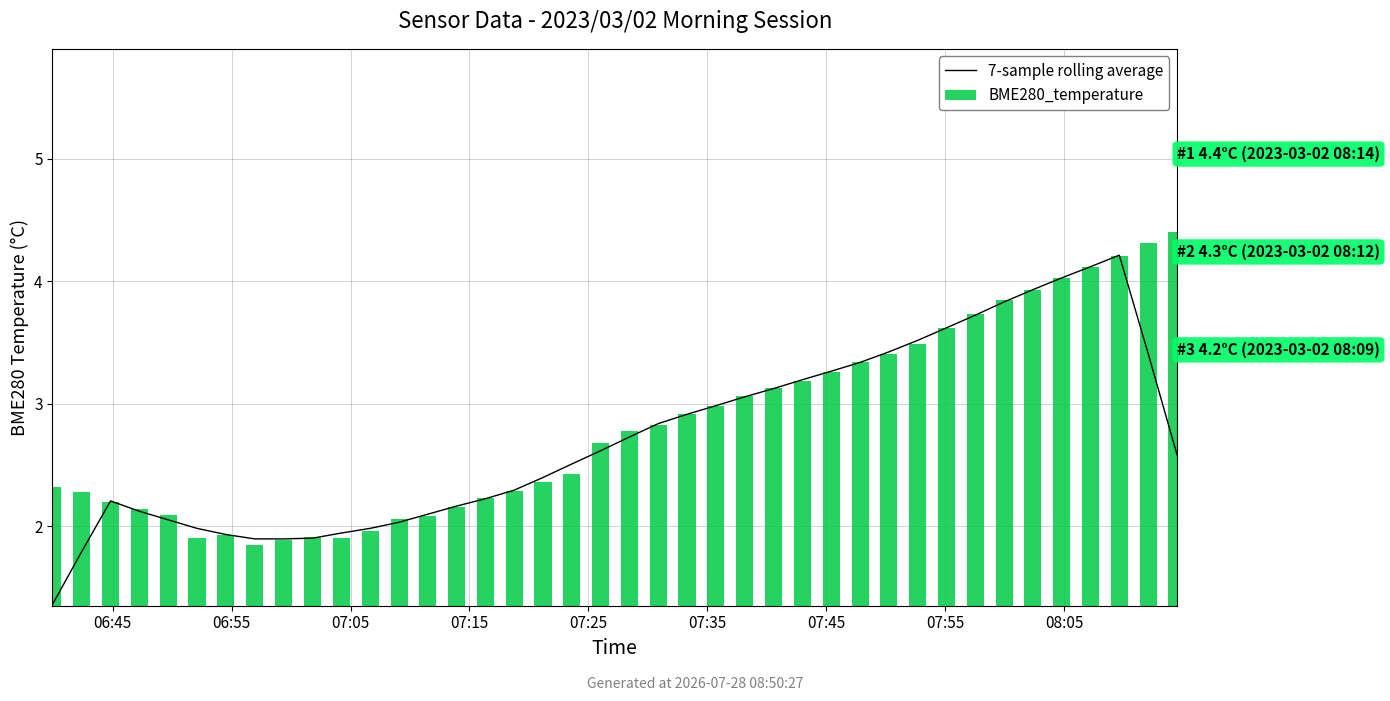

Does the chart contain any negative values?

No